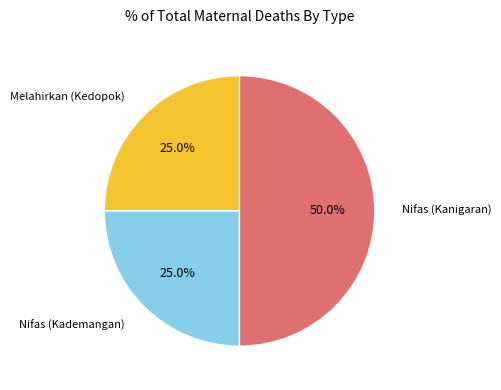

What percentage is NOT represented by Nifas (Kademangan)?

75.0%